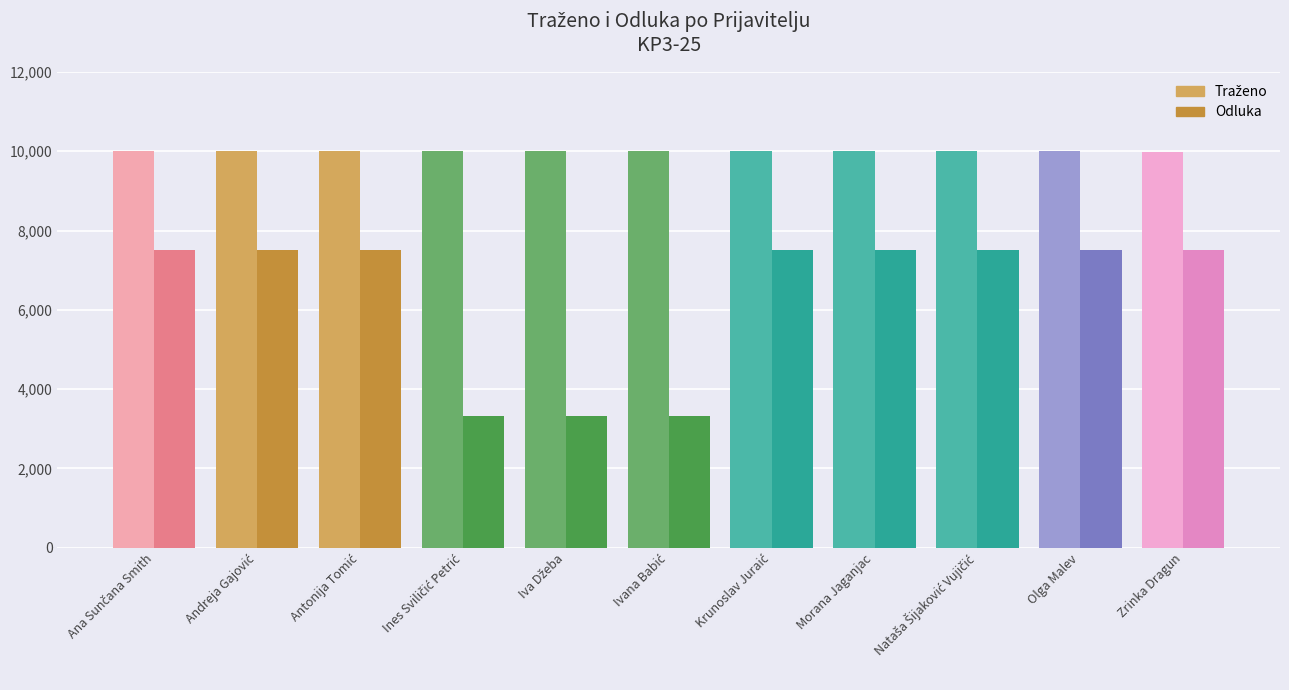

What value does the Traženo series have at Antonija Tomić?

10000